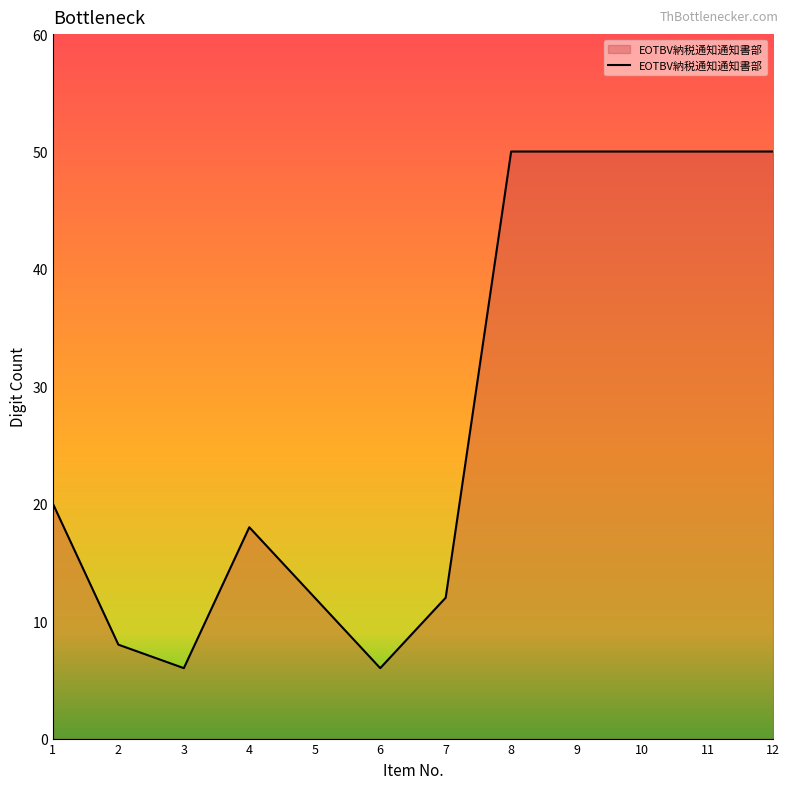

What is the maximum value shown in the chart?

50